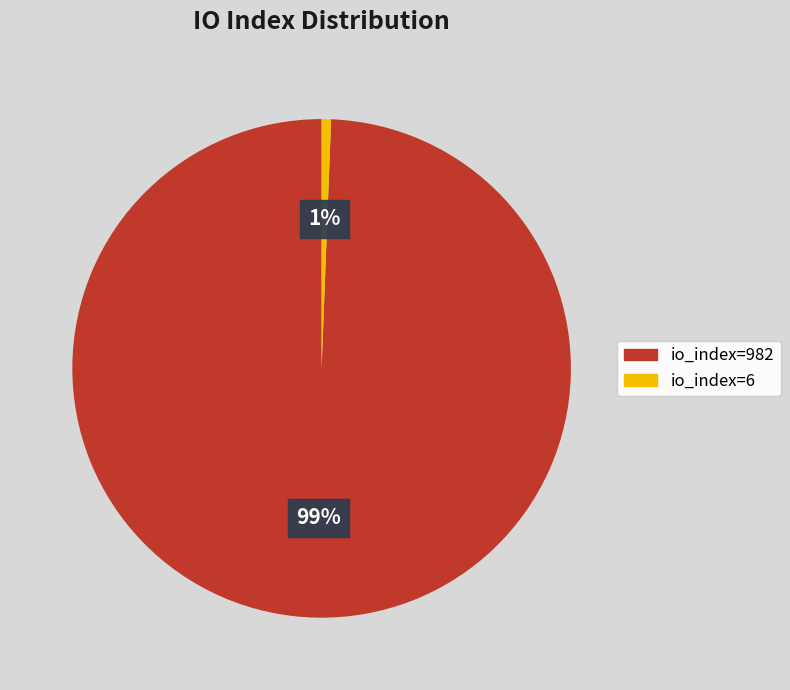

To the nearest percent, what is the average slice percentage?

50%